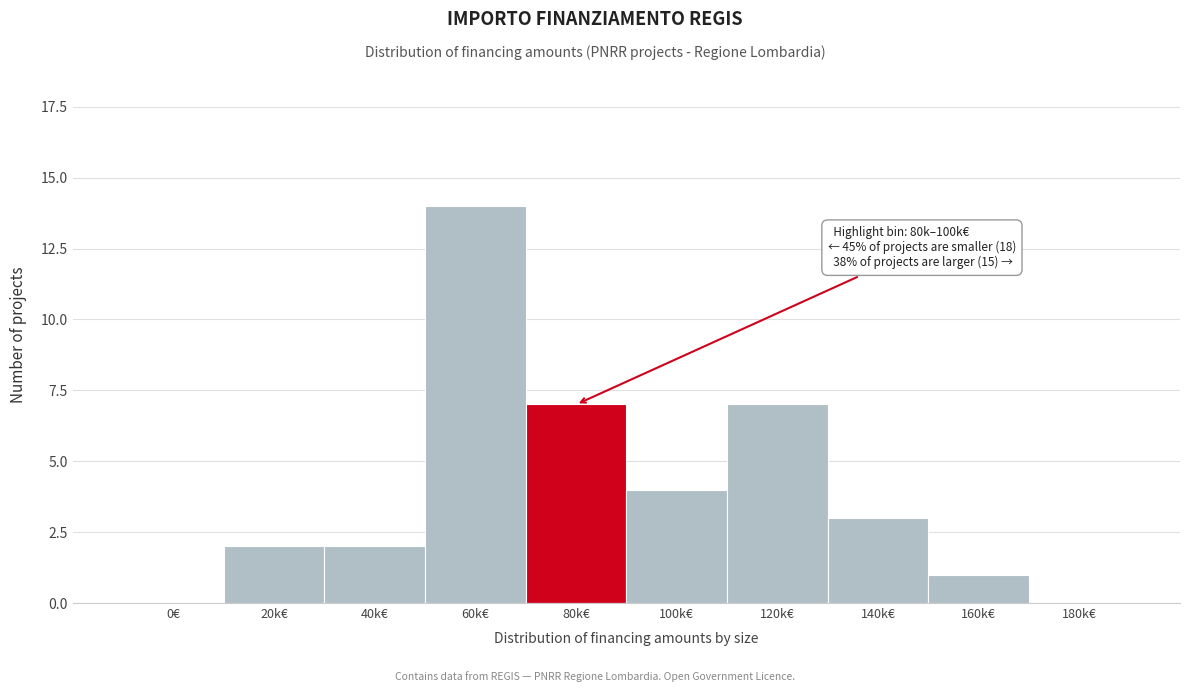

Reading left to right, what are all the values shown in this chart?

0€=0	20k€=2	40k€=2	60k€=14	80k€=7	100k€=4	120k€=7	140k€=3	160k€=1	180k€=0